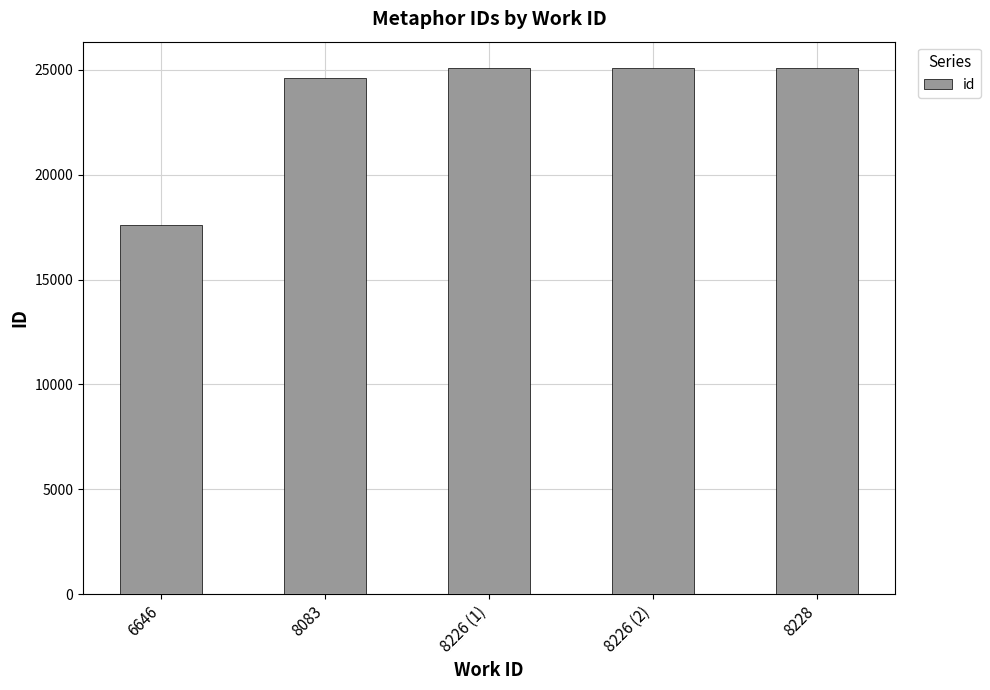

Between 6646 and 8226 (1), which is larger?

8226 (1)